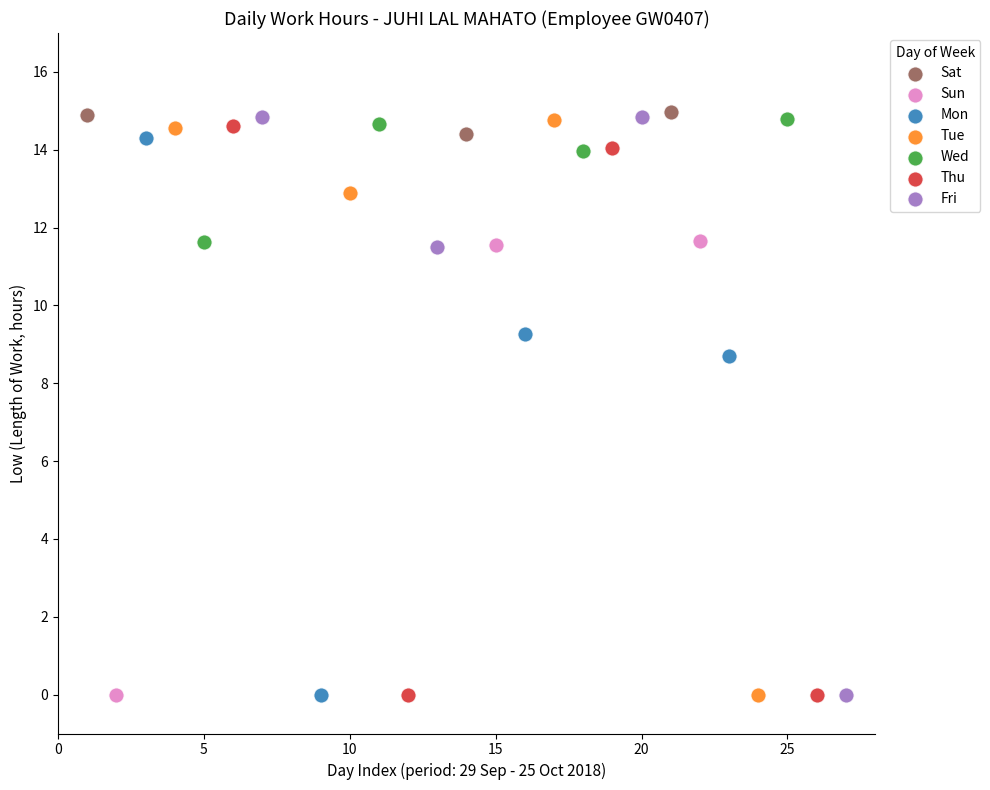

Which series has the largest Y range (max minus min)?

Fri